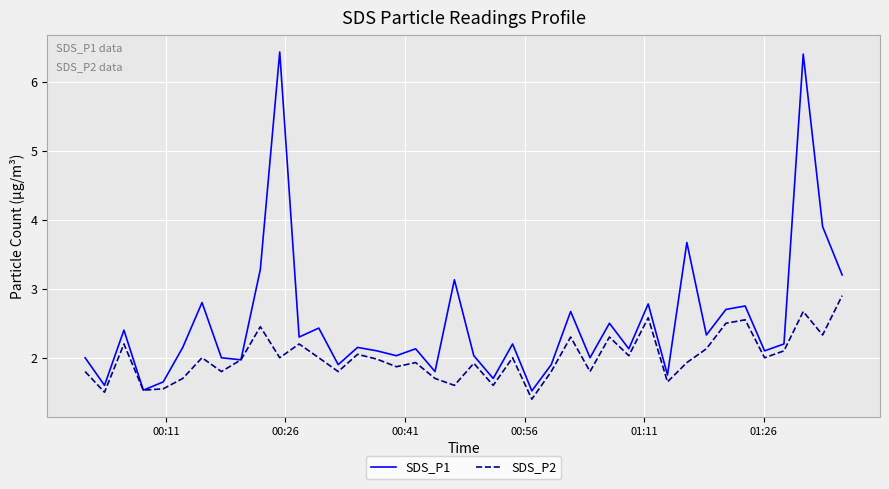

Which series has the largest total across all categories?

SDS_P1